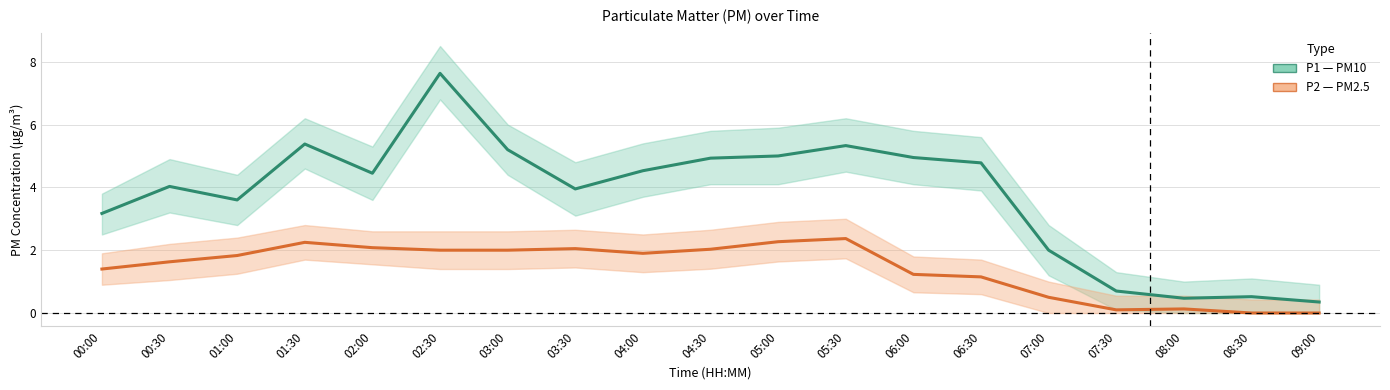

What is the difference between the maximum and minimum values in the P2 (PM2.5) series?

2.4